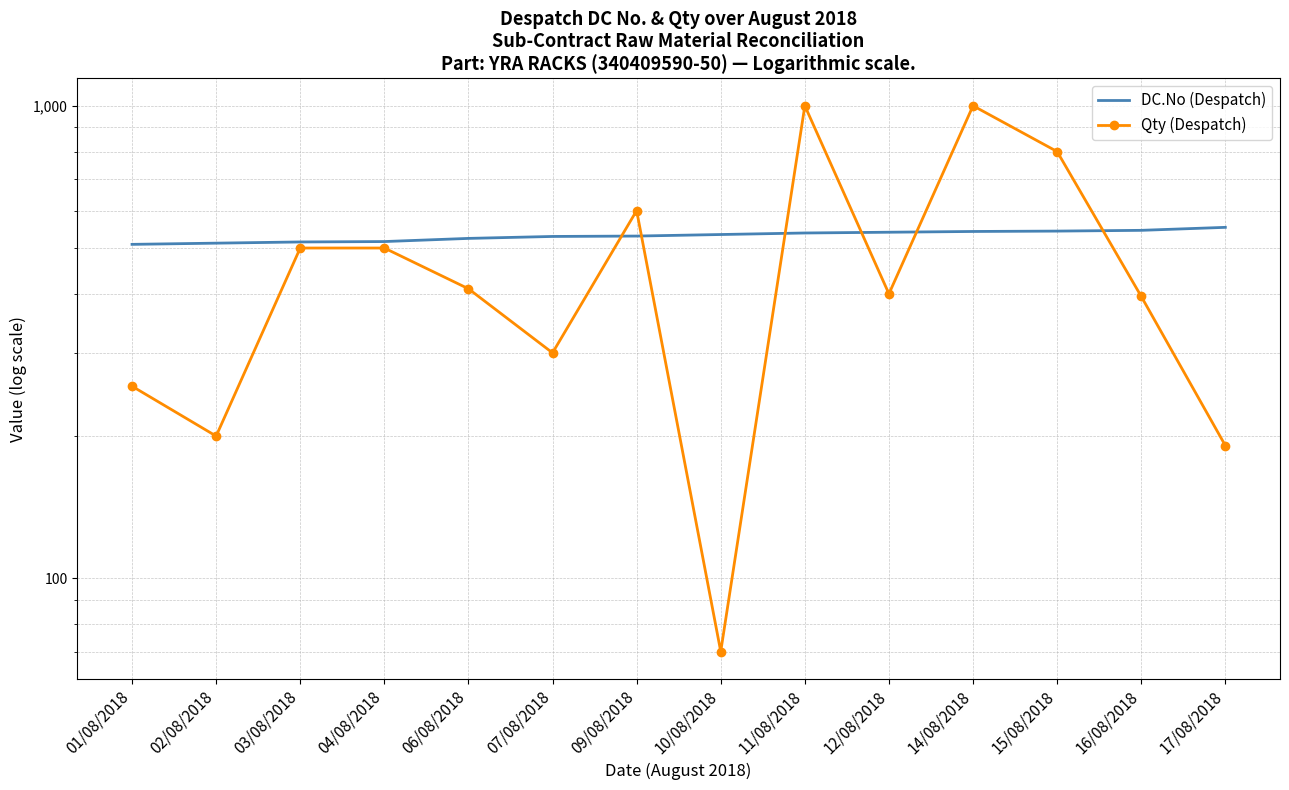

Between 10/08/2018 and 12/08/2018, which series saw the biggest shift?

Qty (Despatch)